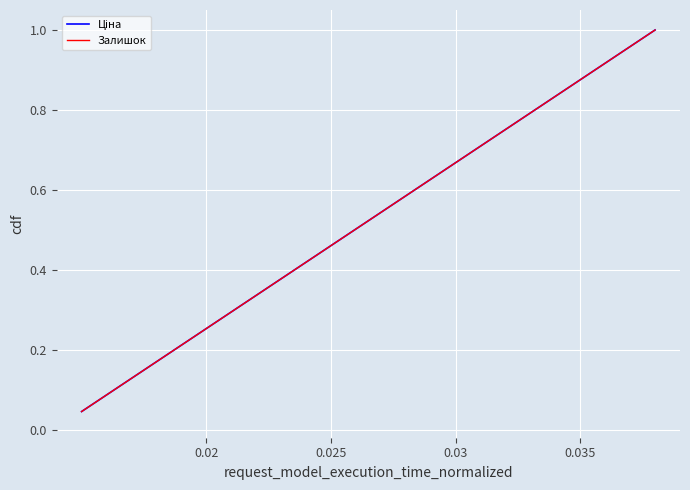

Does the chart display data point markers on the line(s)?

No